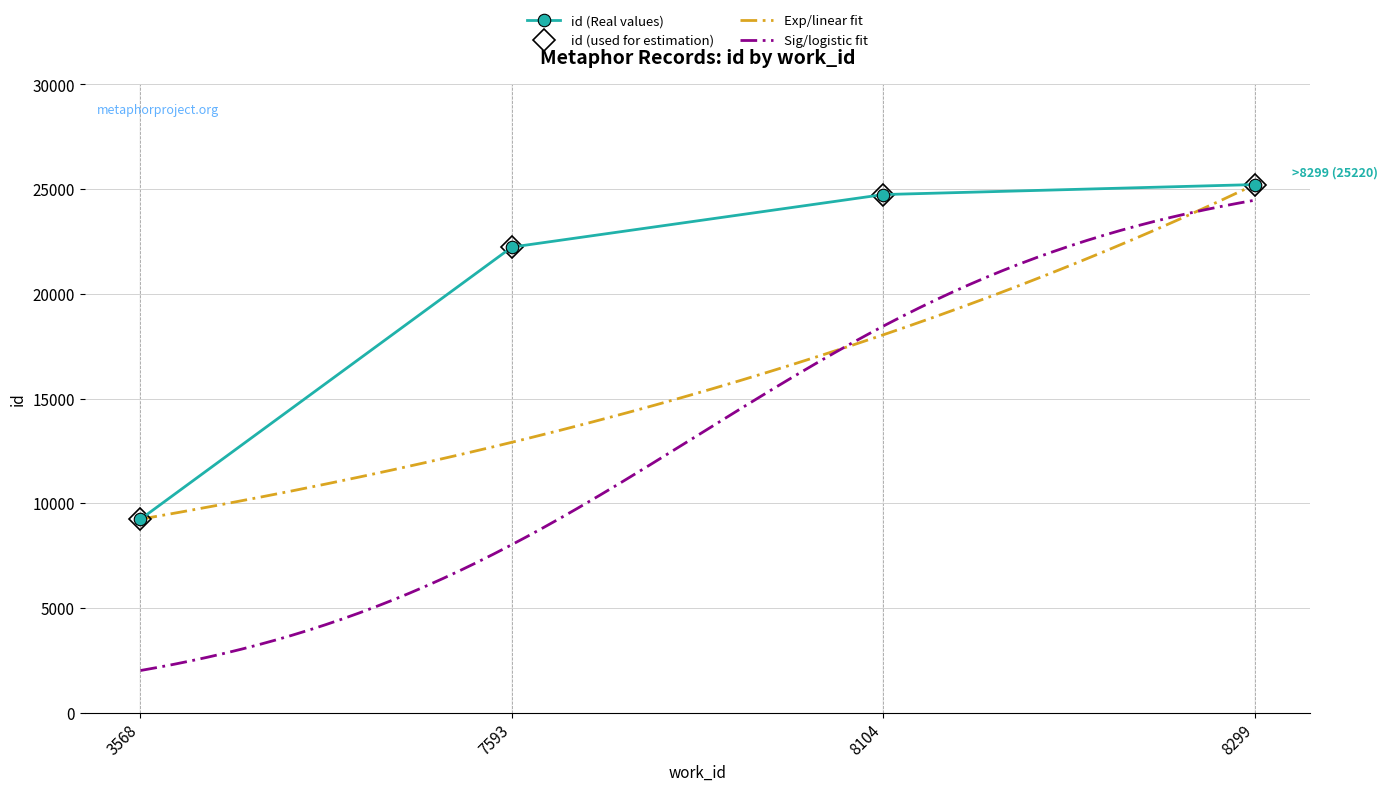

What is the minimum value shown in the chart?

9236